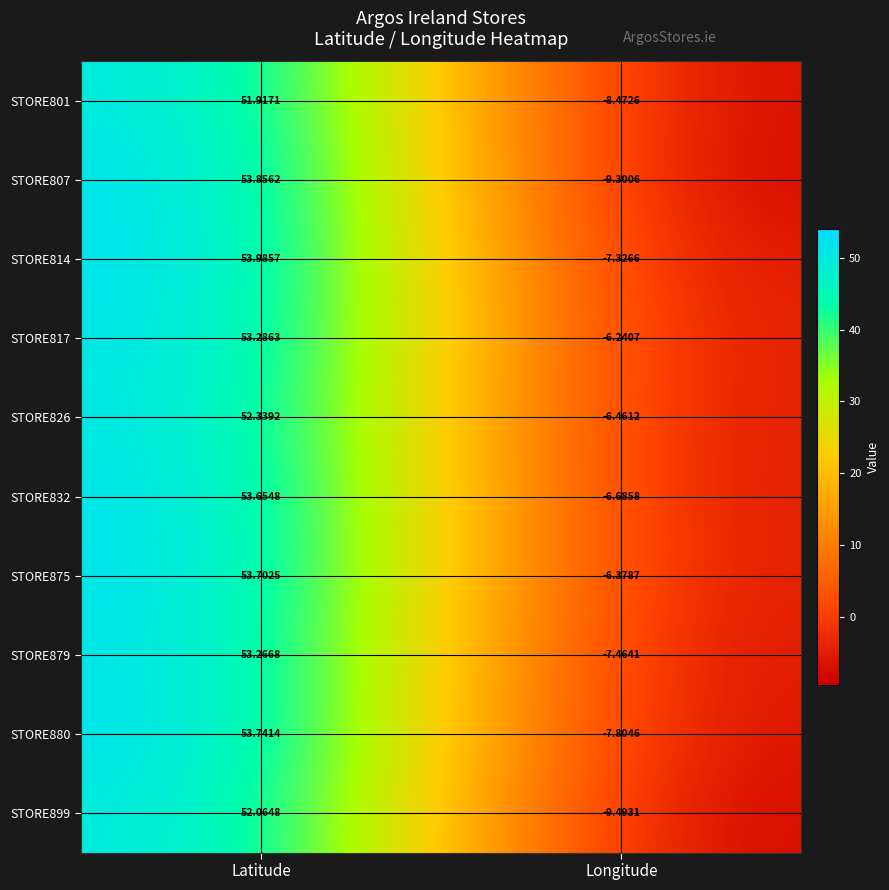

List the labels in order of STORE875 value, smallest first.

Longitude, Latitude